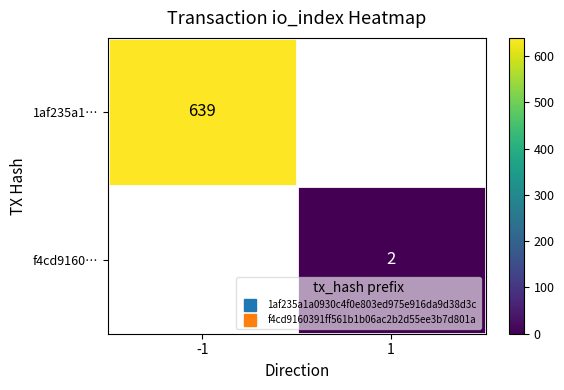

How many positive values does the f4cd9160… series have?

1